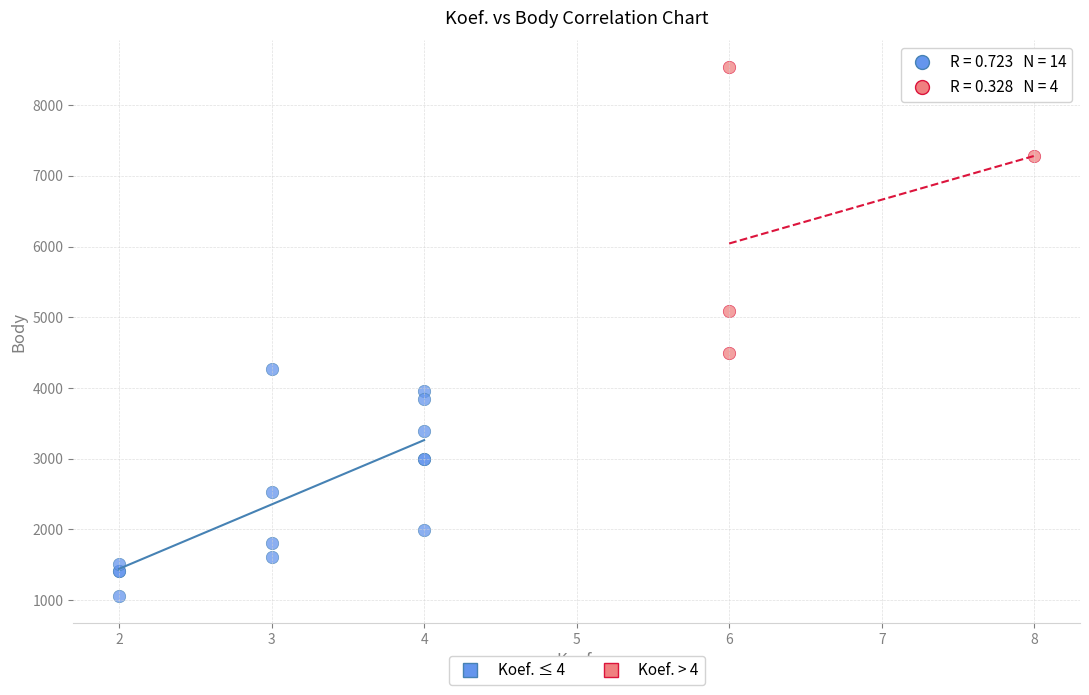

Which series has the largest Y range (max minus min)?

Koef. > 4